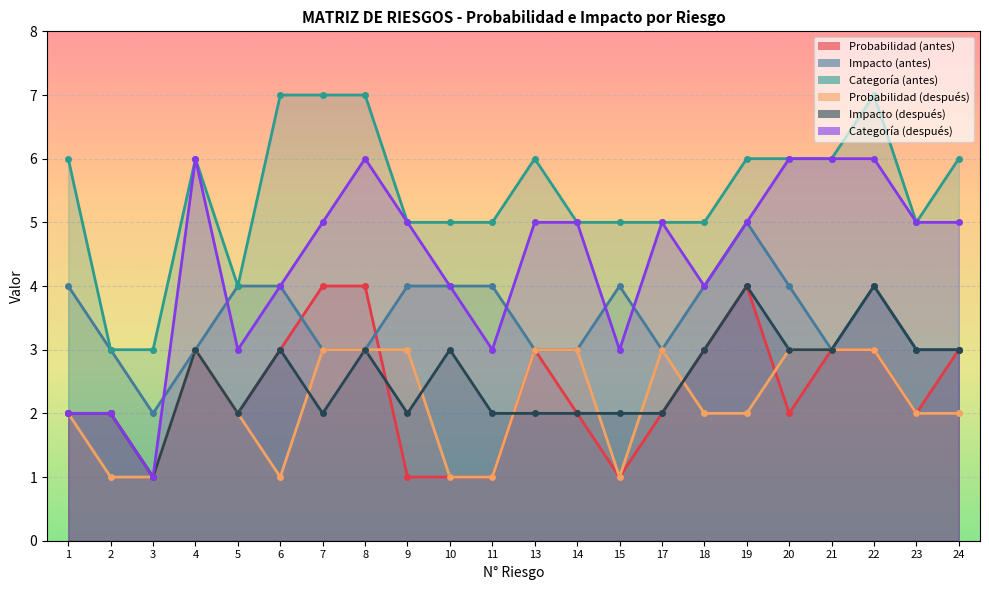

Count the Probabilidad (después) values in the range 1 to 3.

22